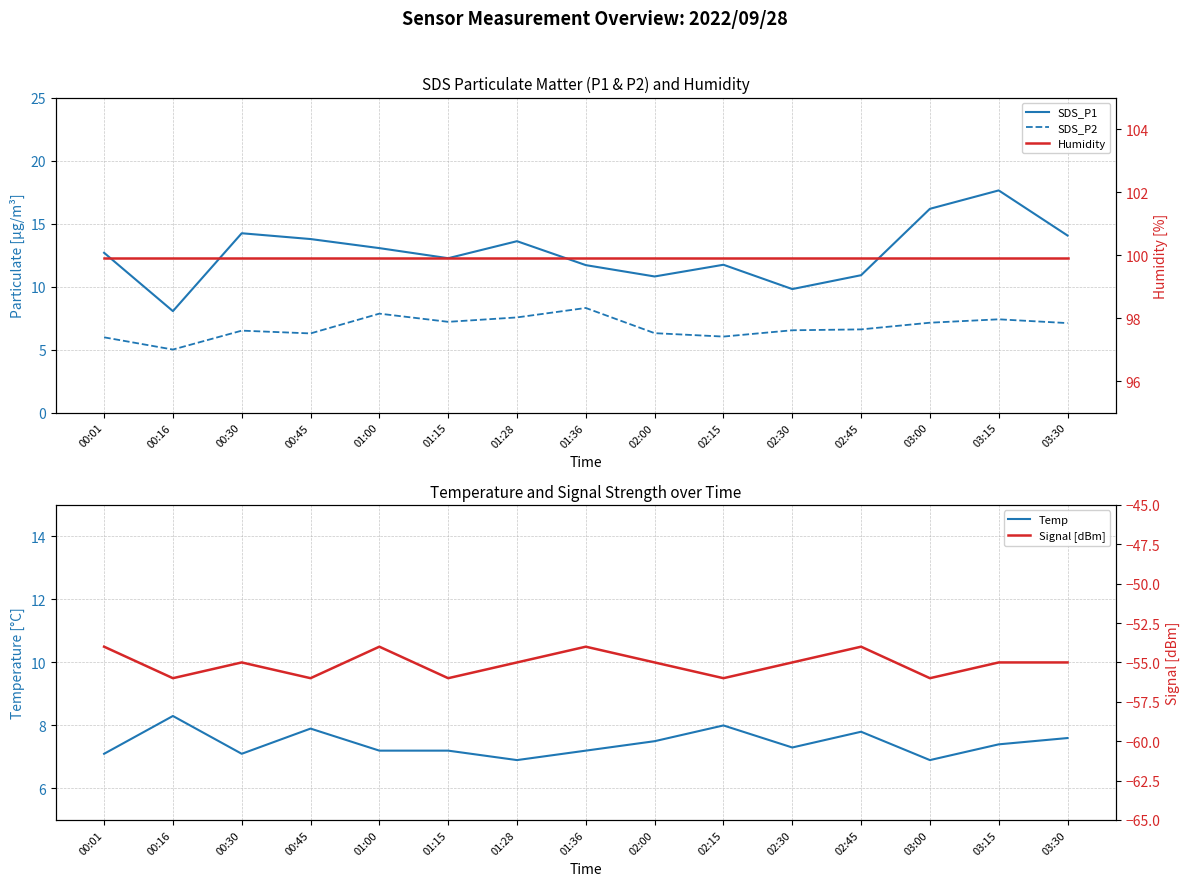

What is the value of the Signal point at the 11th from the left?

-55.0